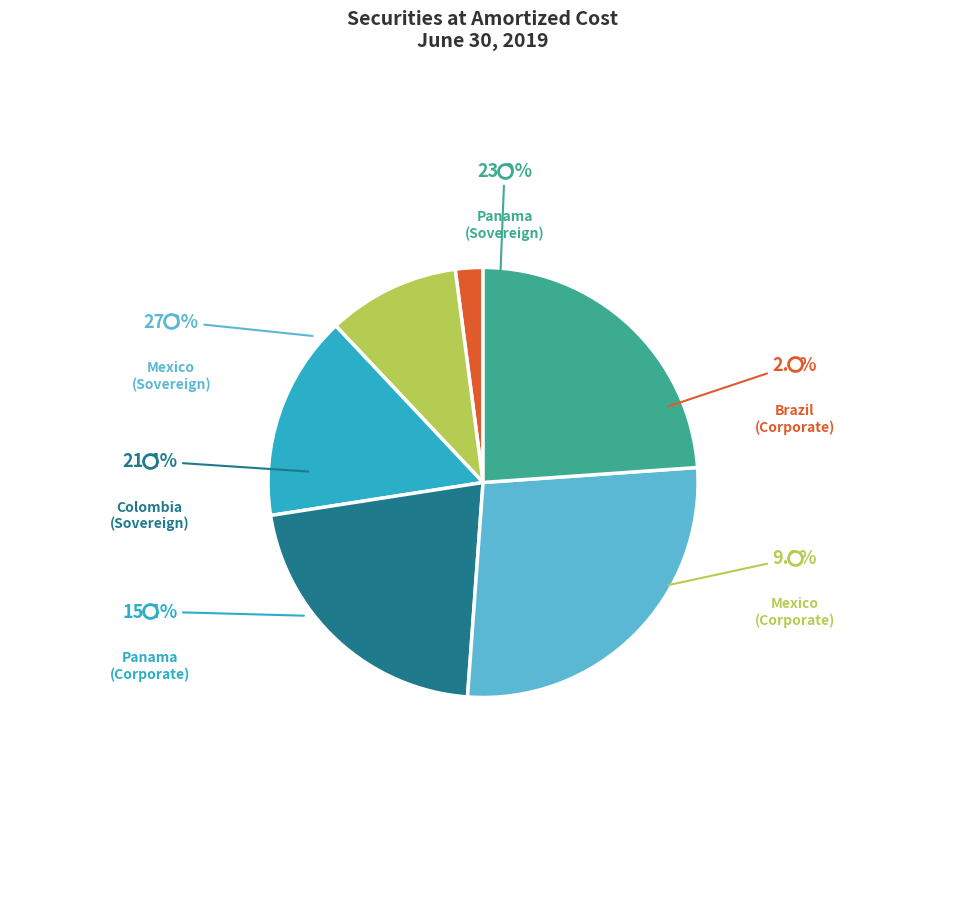

What is the total percentage of Brazil
(Corporate) and Mexico
(Sovereign)?

29.3%